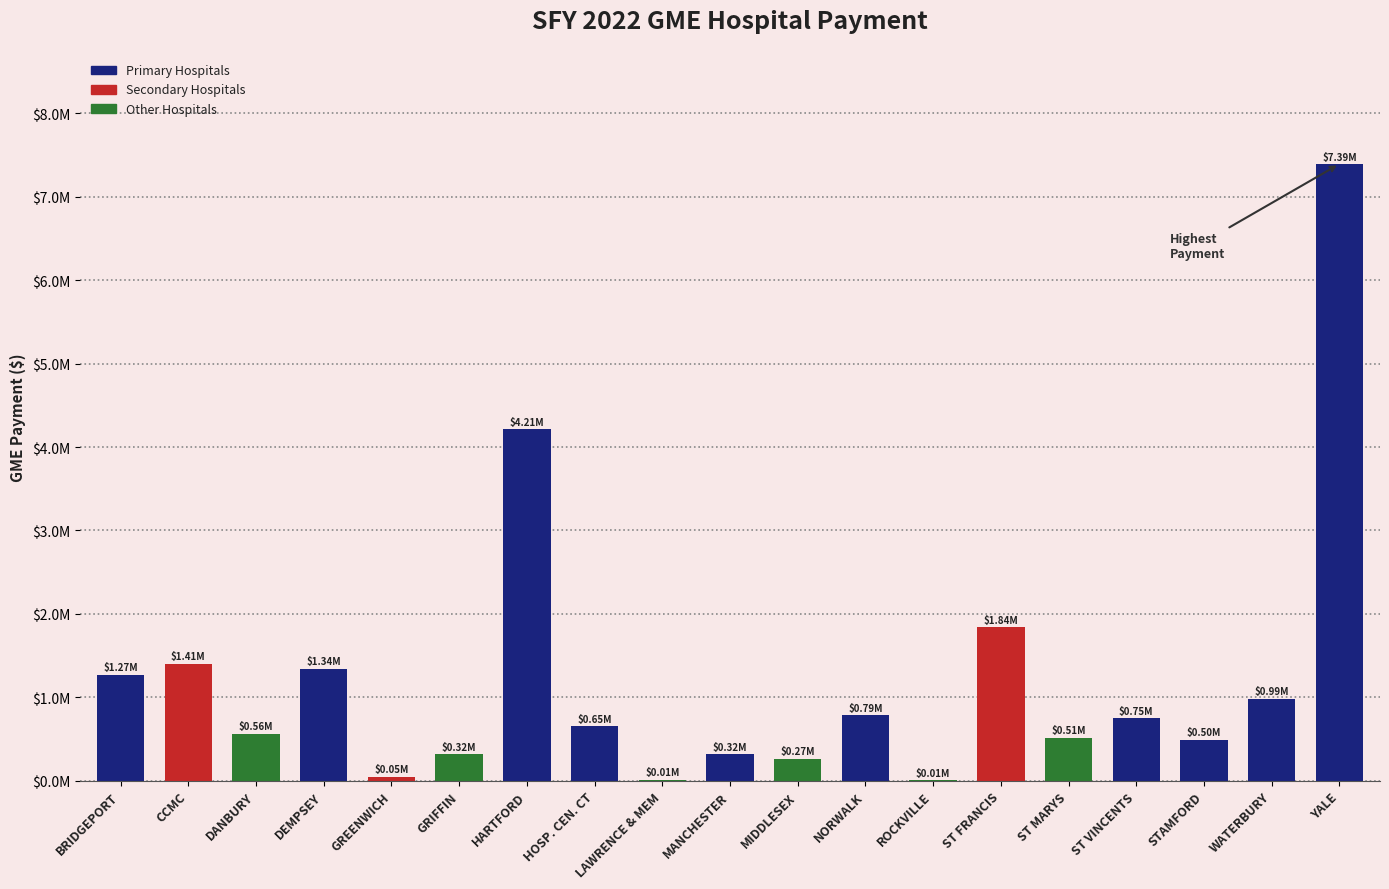

Are the bars horizontal?

No